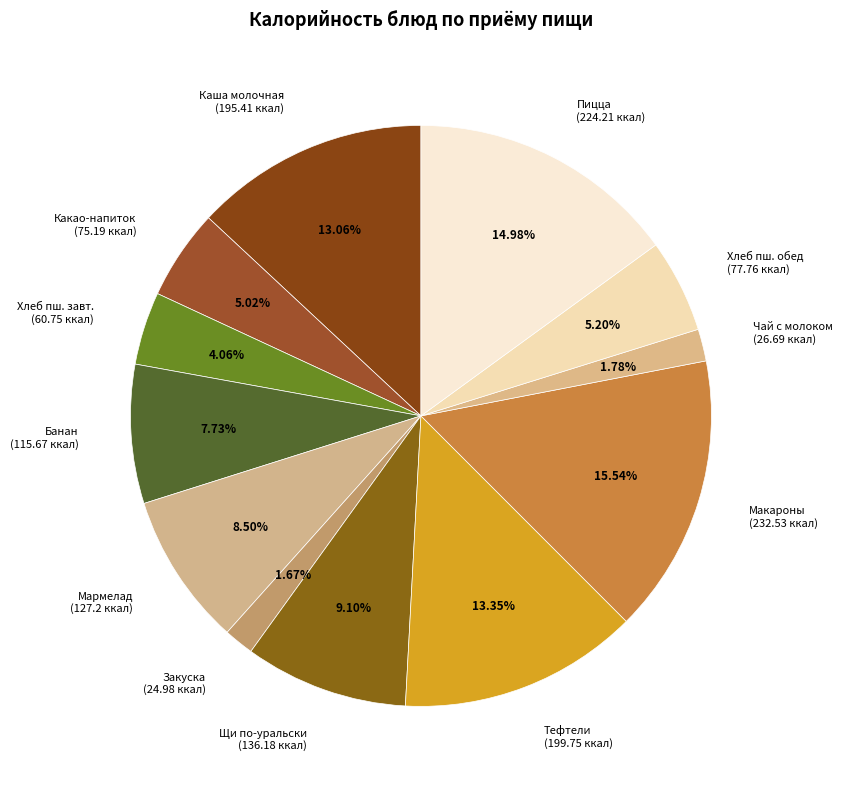

Does any single category account for the majority?

No